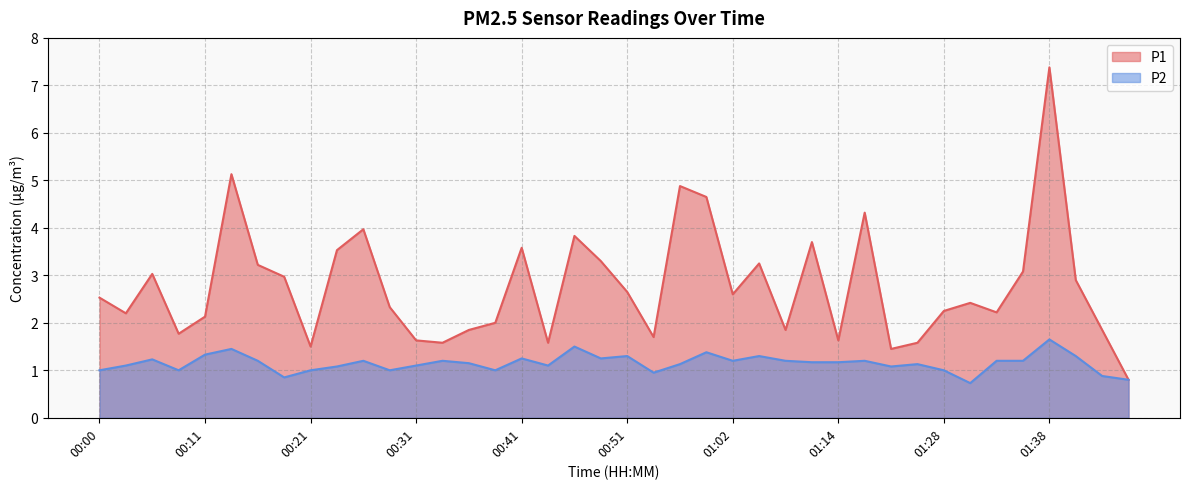

At which category does the chart reach its minimum across all series?

01:30